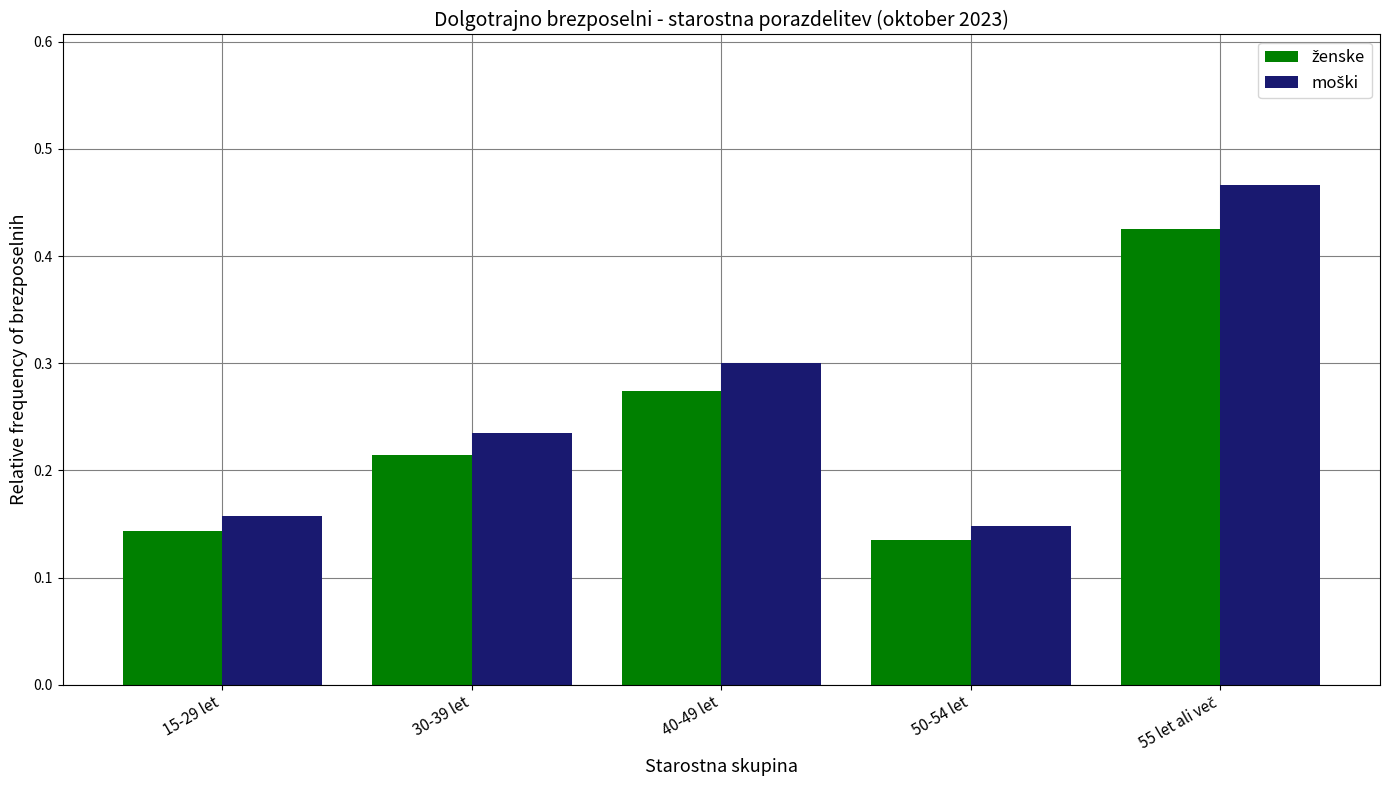

How many categories are shown in the chart?

5